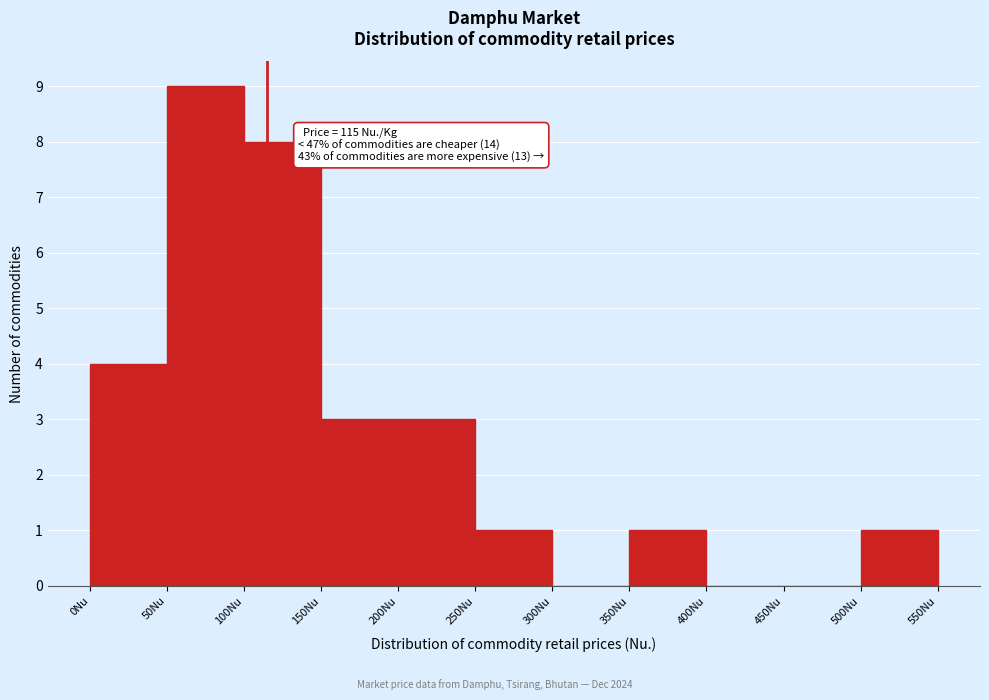

Over which range of the x-axis is the bar tallest?

50 to 100